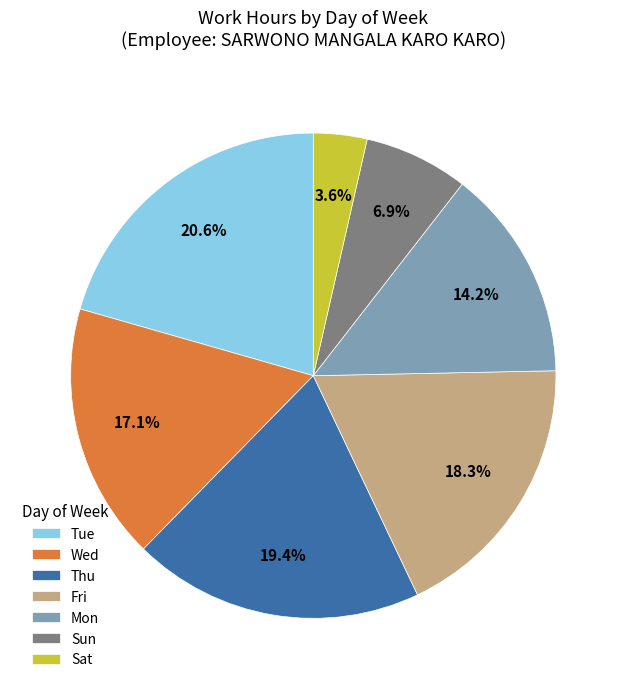

Is there a majority slice in this chart?

No